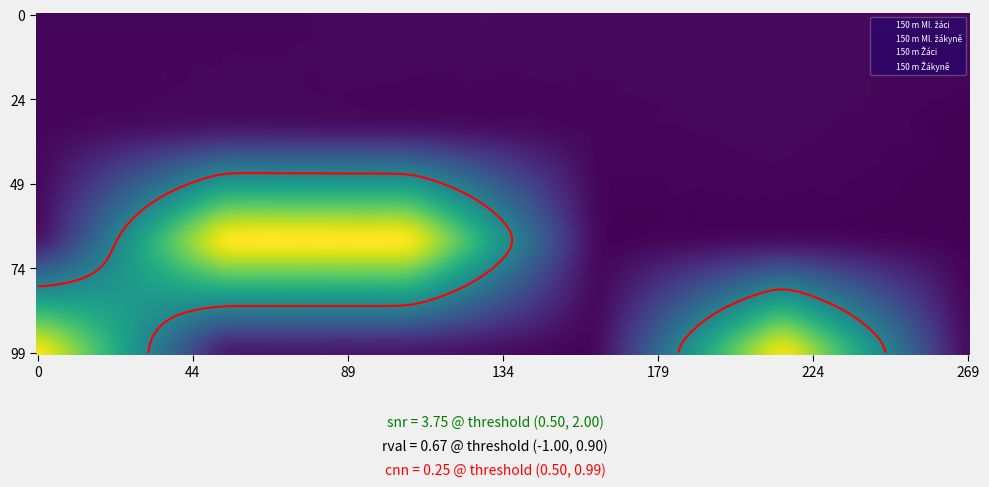

How many positive values does the 150 m Ml. žákyně series have?

5